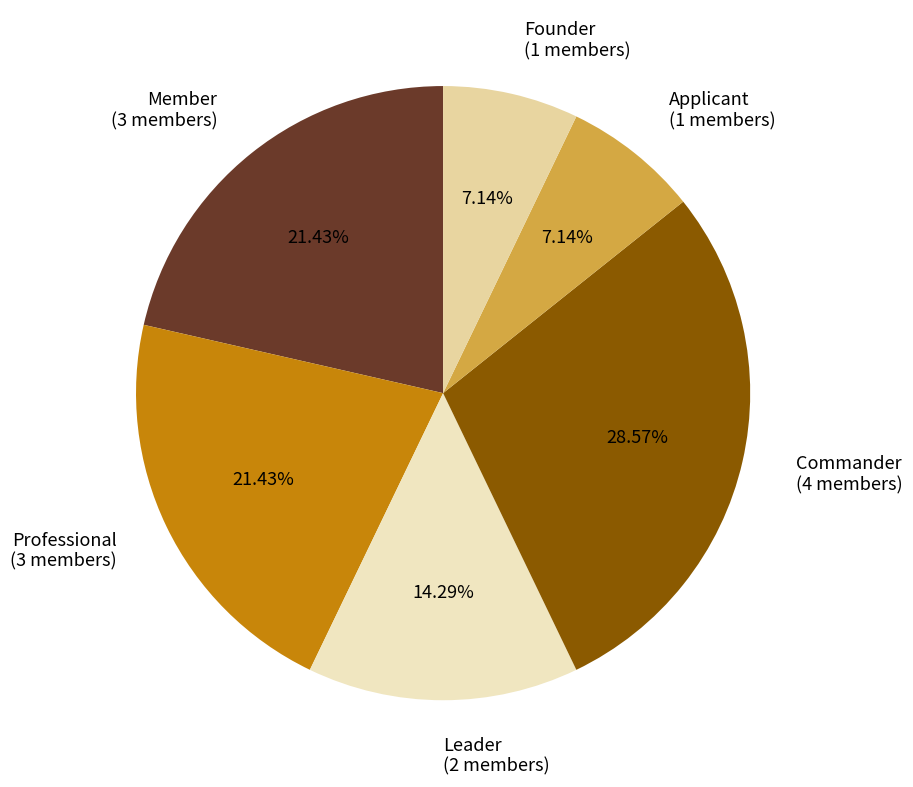

Which slice is the largest?

Commander